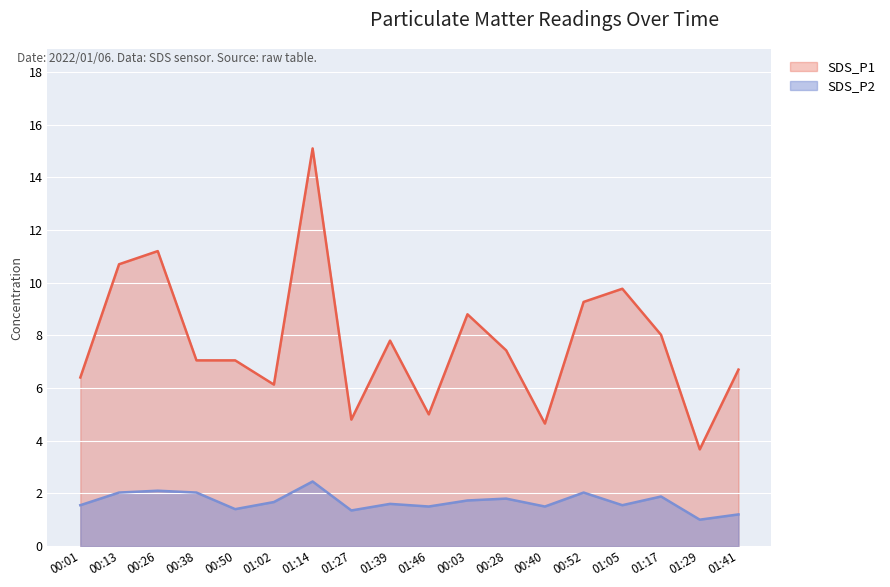

The SDS_P1 series shows 7.0 at 00:50. True or false?

True